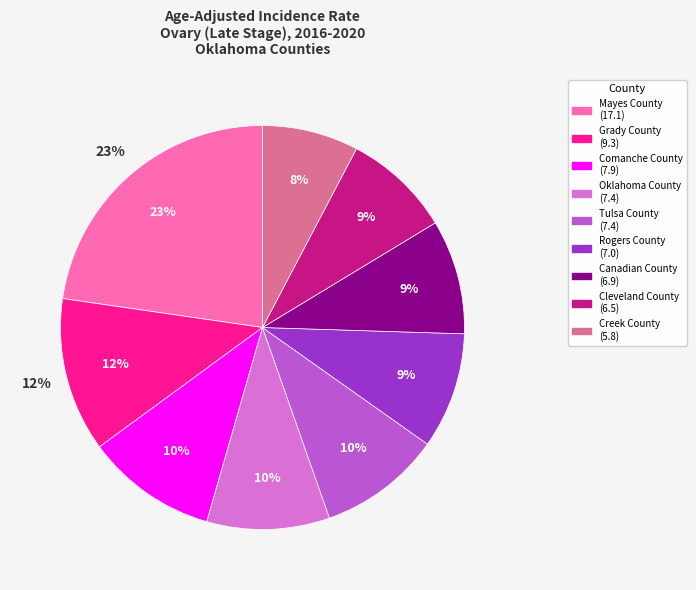

Is there a majority slice in this chart?

No